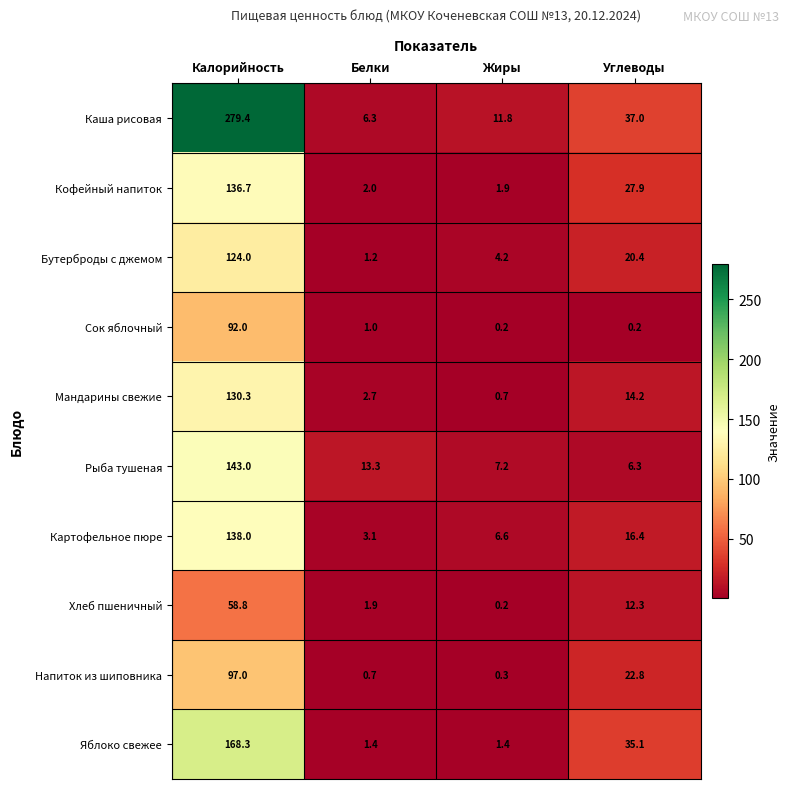

At which label is Бутерброды с джемом closest to 62?

Углеводы